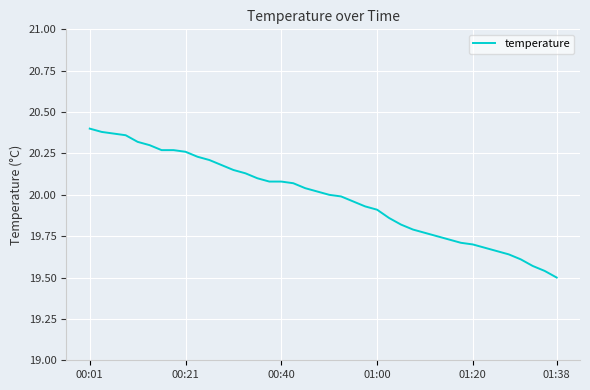

What is the difference between the maximum and minimum values?

0.9